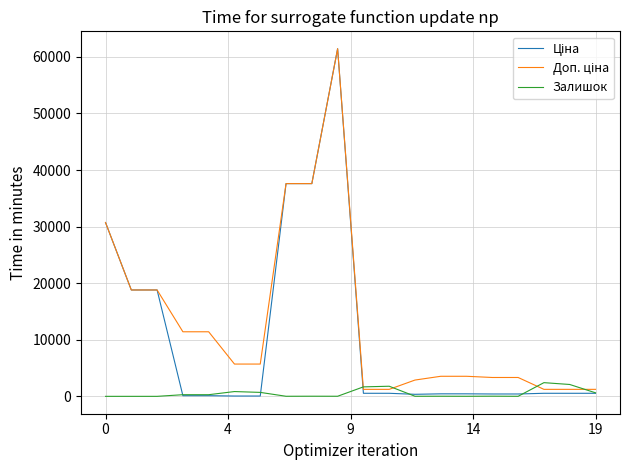

What is the greatest value displayed?

61434.3